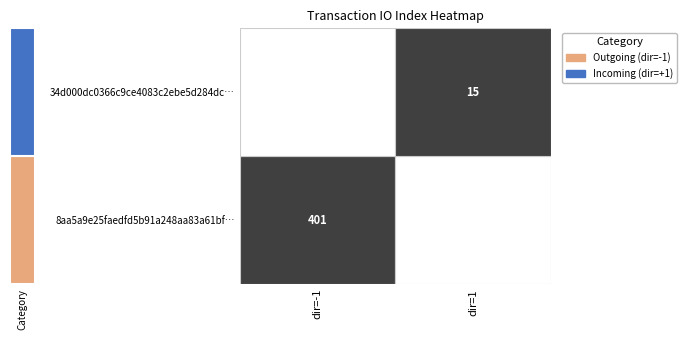

Count the number of categories in the chart.

2